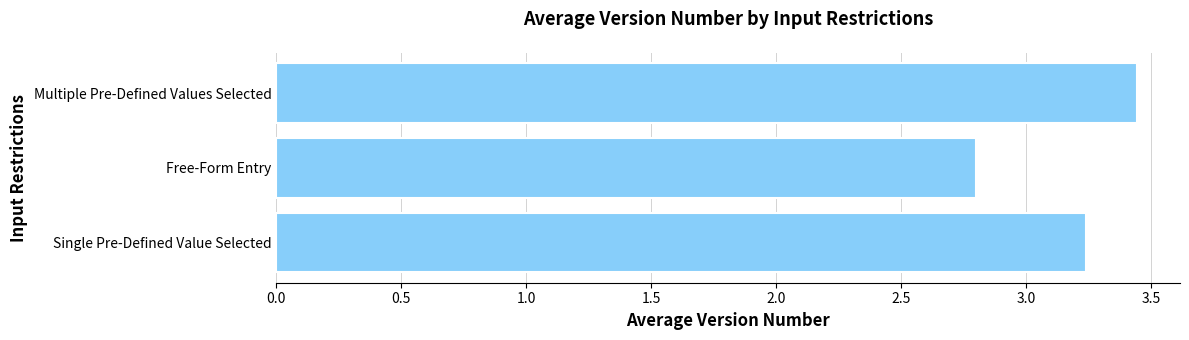

Count the number of categories in the chart.

3